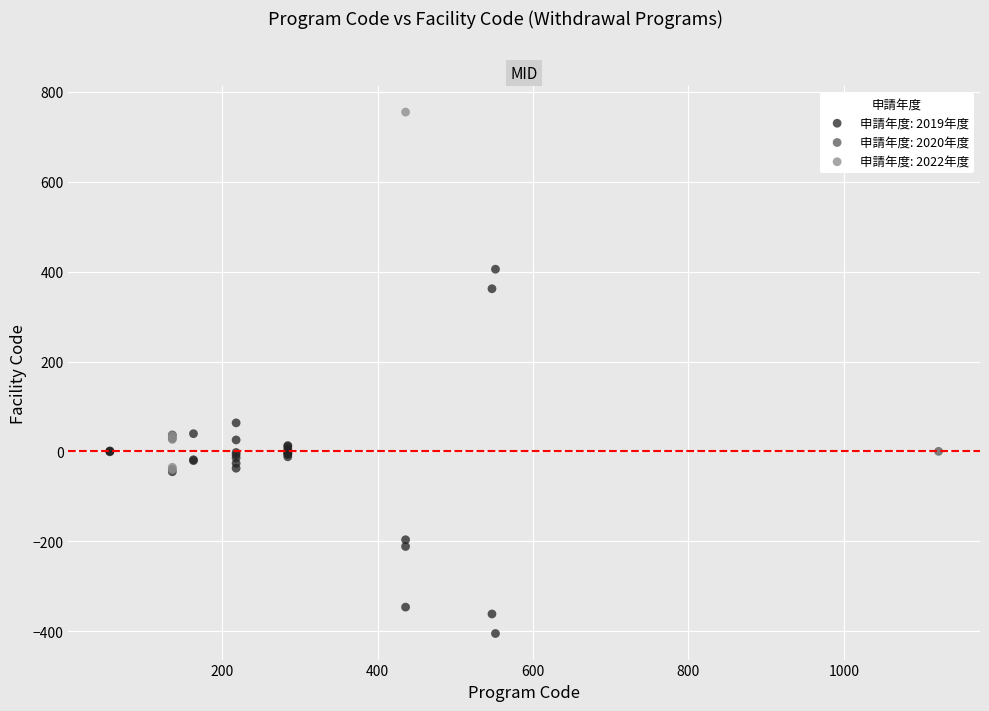

Which series reaches the maximum Y coordinate?

申請年度: 2022年度